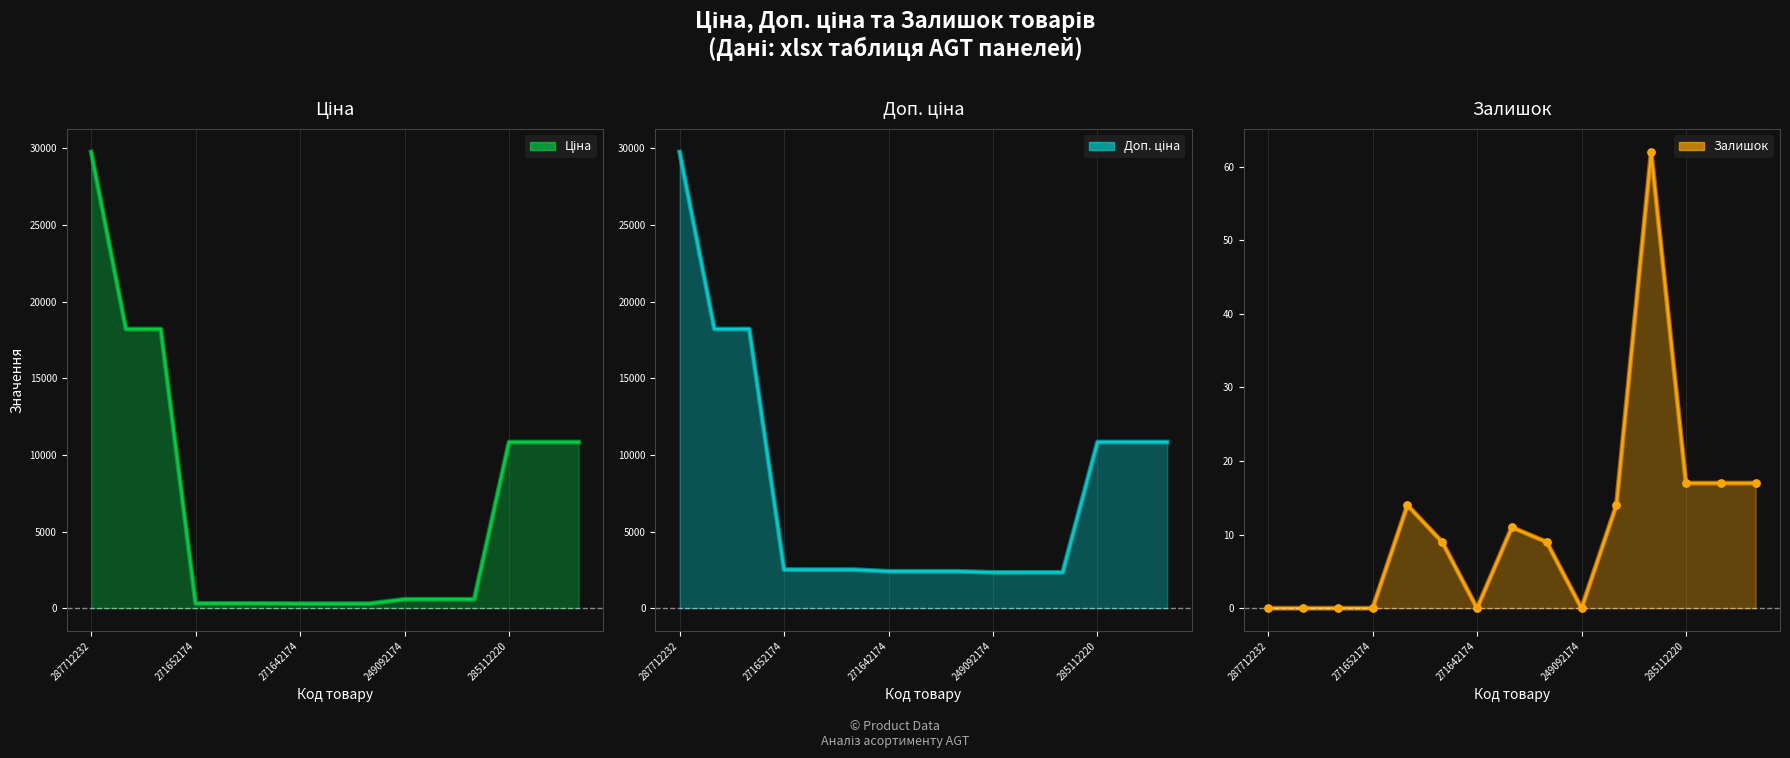

Which series contains the highest Y value?

Ціна